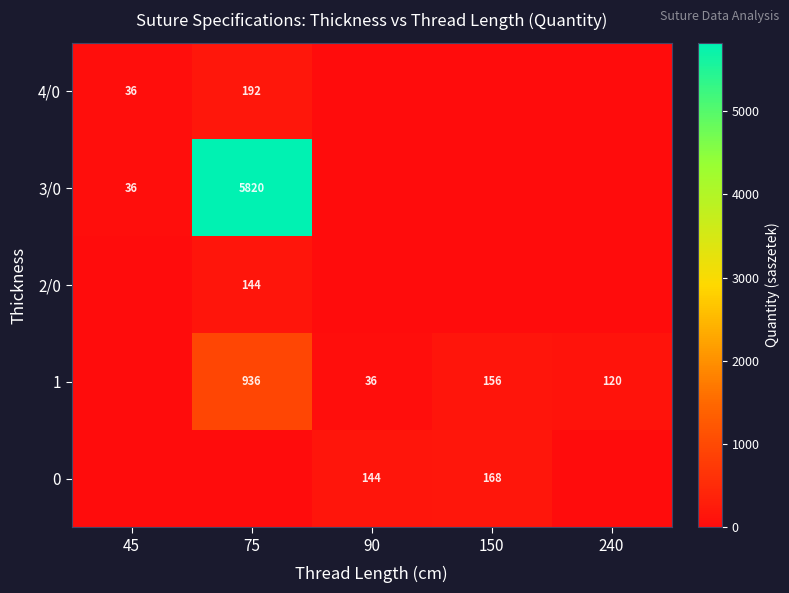

The 3/0 series shows 5820 at 75. True or false?

True